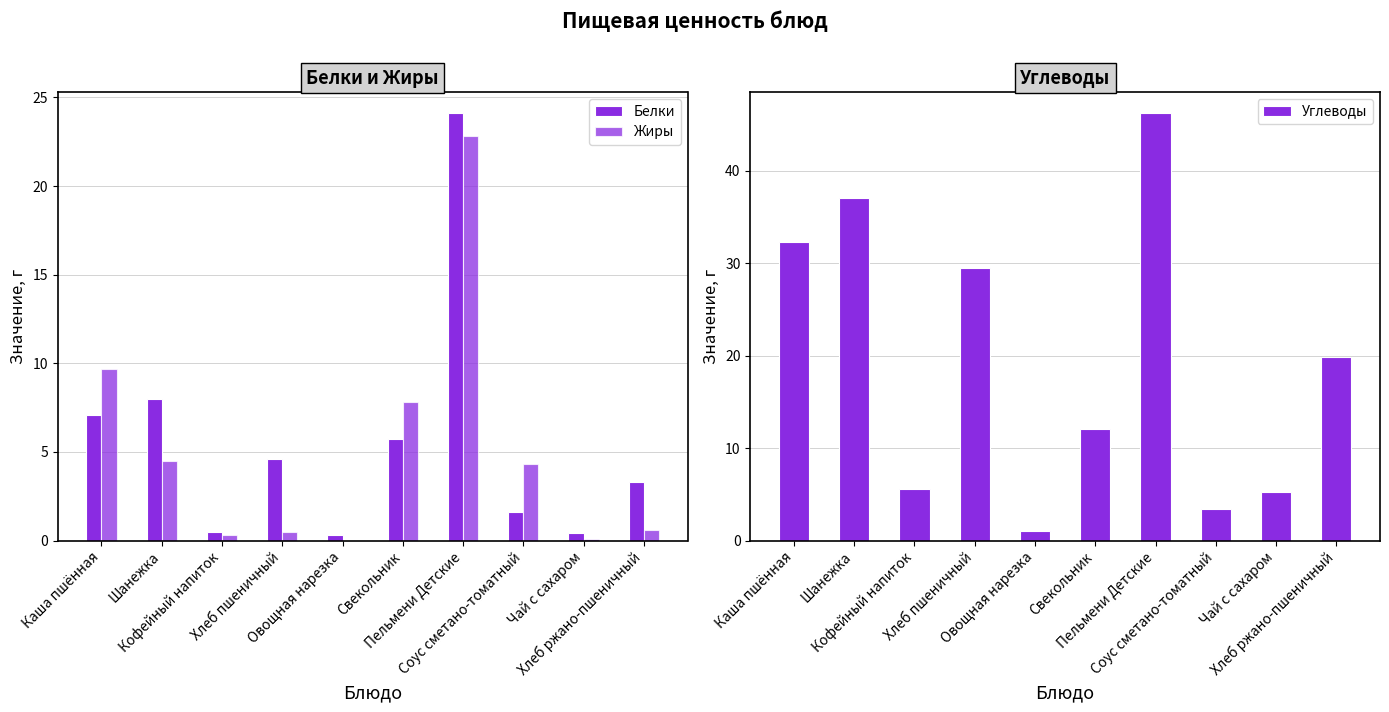

What is the difference between the highest and lowest values at Пельмени Детские?

23.4